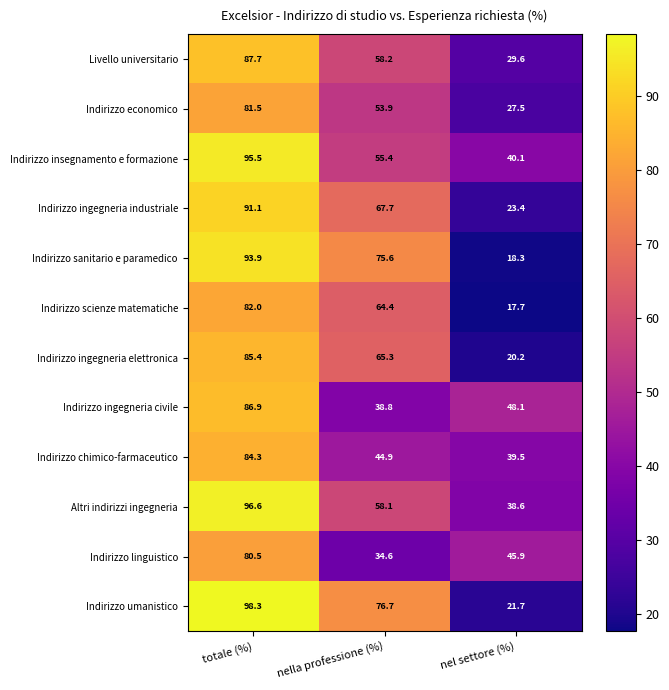

What is the difference between the maximum and minimum values in the Altri indirizzi ingegneria series?

58.0